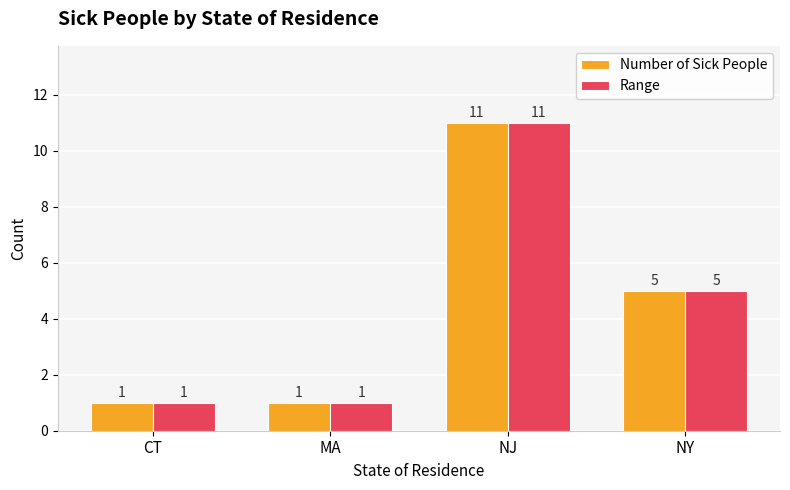

At which category does the chart reach its peak across all series?

NJ